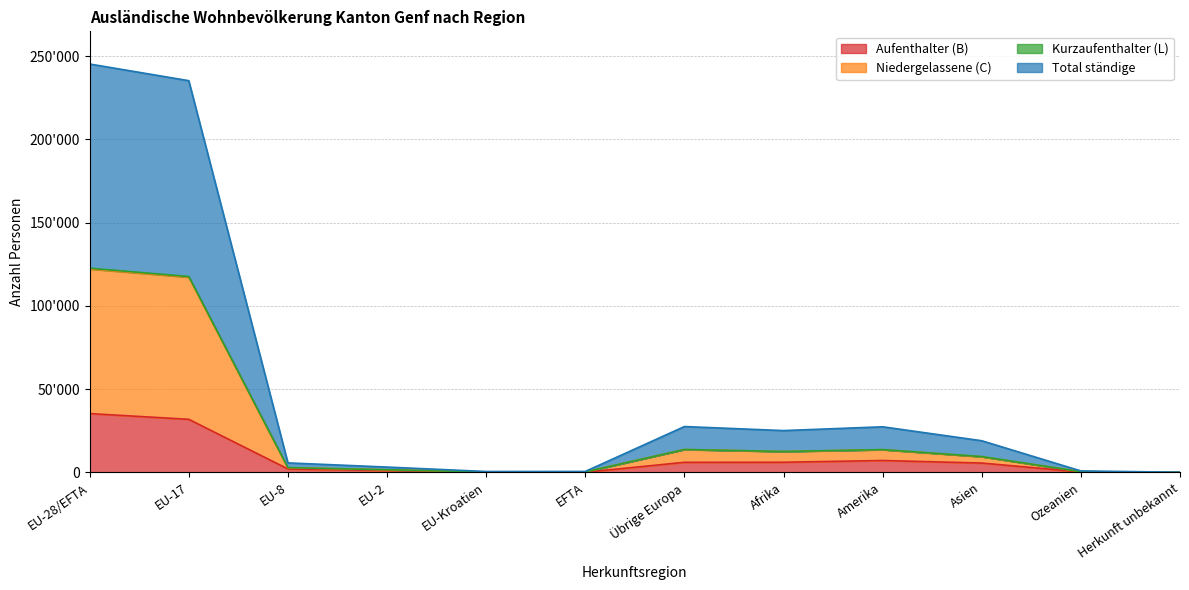

Does the chart display data point markers on the line(s)?

No